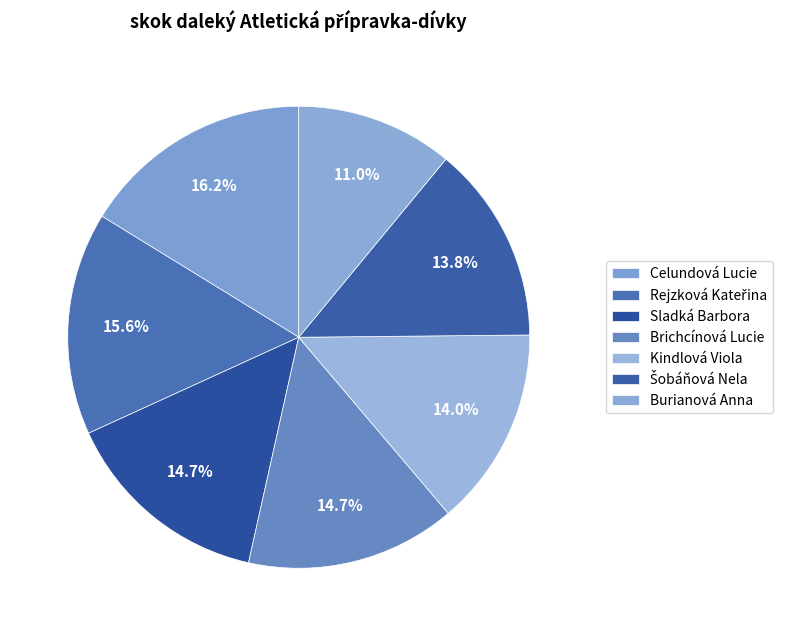

Rank the categories by value from lowest to highest.

Burianová Anna, Šobáňová Nela, Kindlová Viola, Sladká Barbora, Brichcínová Lucie, Rejzková Kateřina, Celundová Lucie